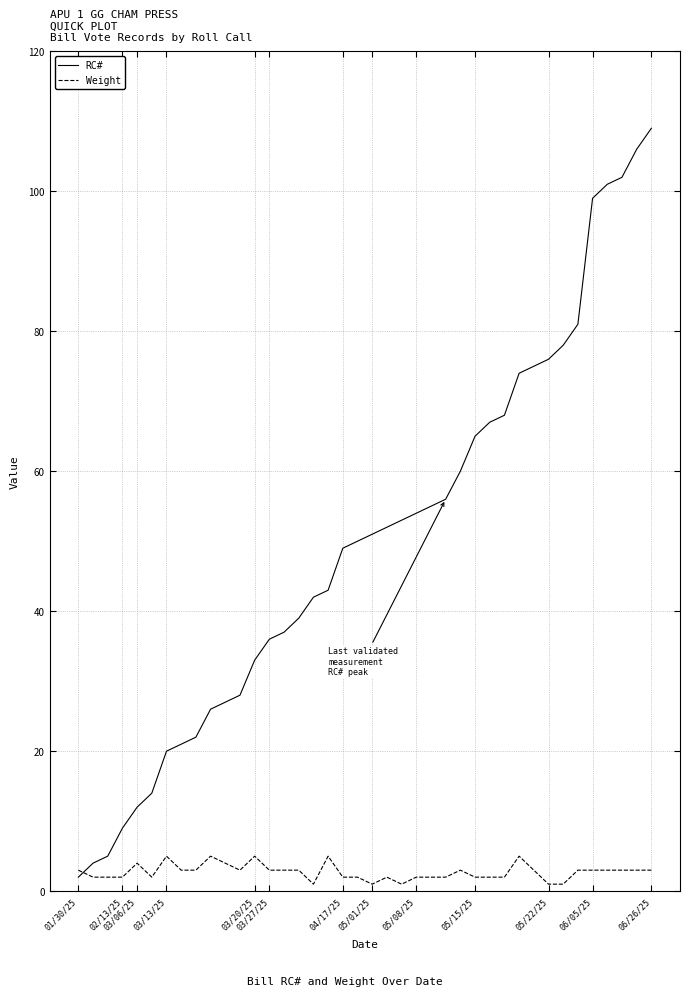

Which series has the widest spread of values?

RC#